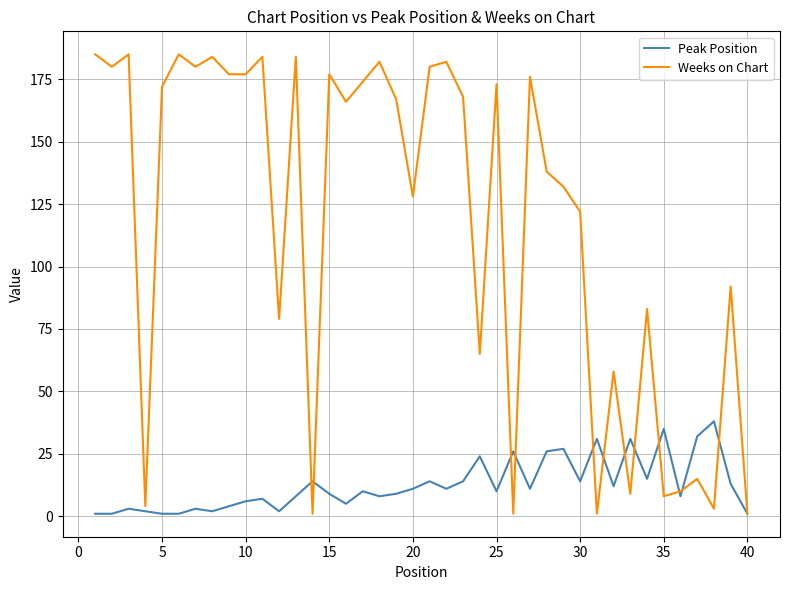

What is the difference between the second highest and minimum values in the Peak Position series?

34